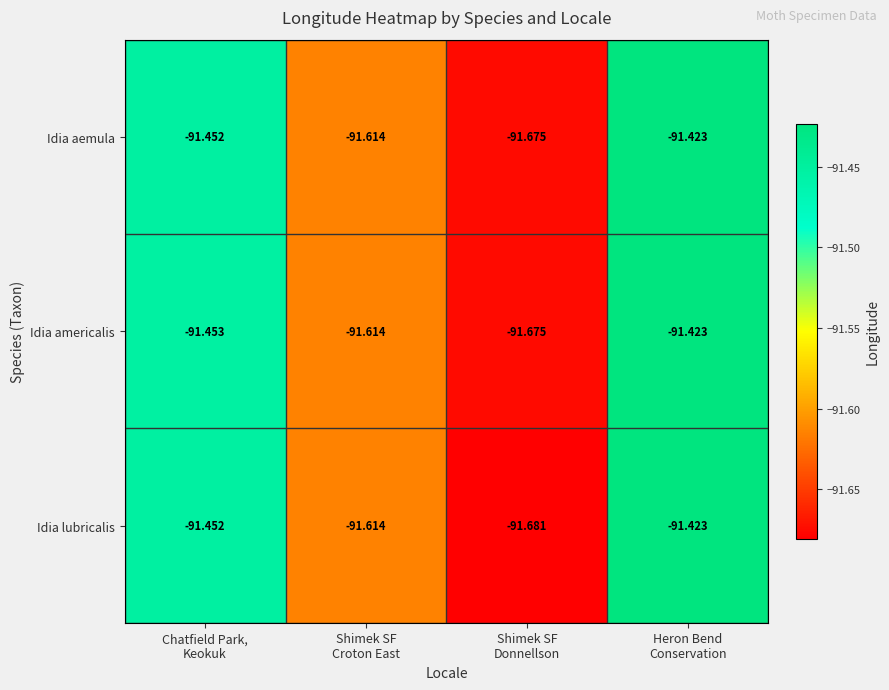

Rank the series by their average value, from highest to lowest.

Idia aemula, Idia americalis, Idia lubricalis